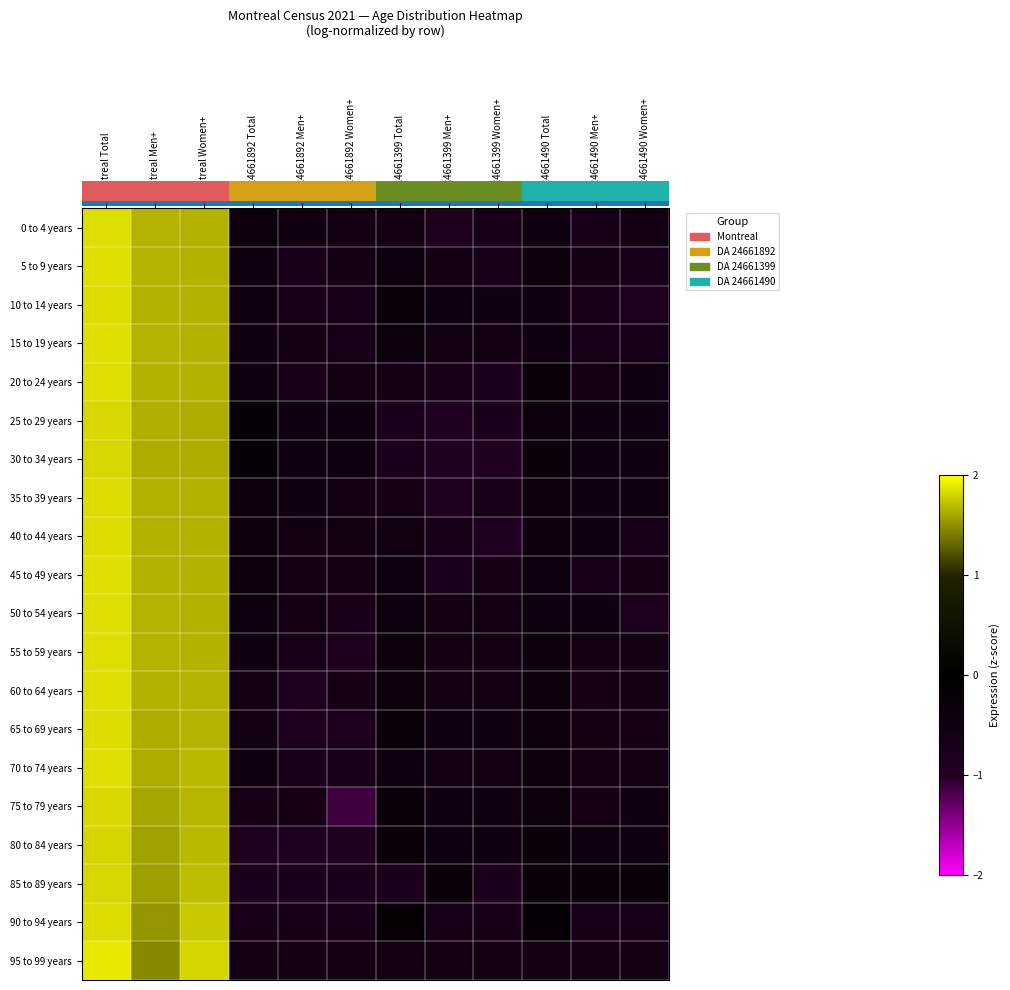

How many series are shown in this chart?

20